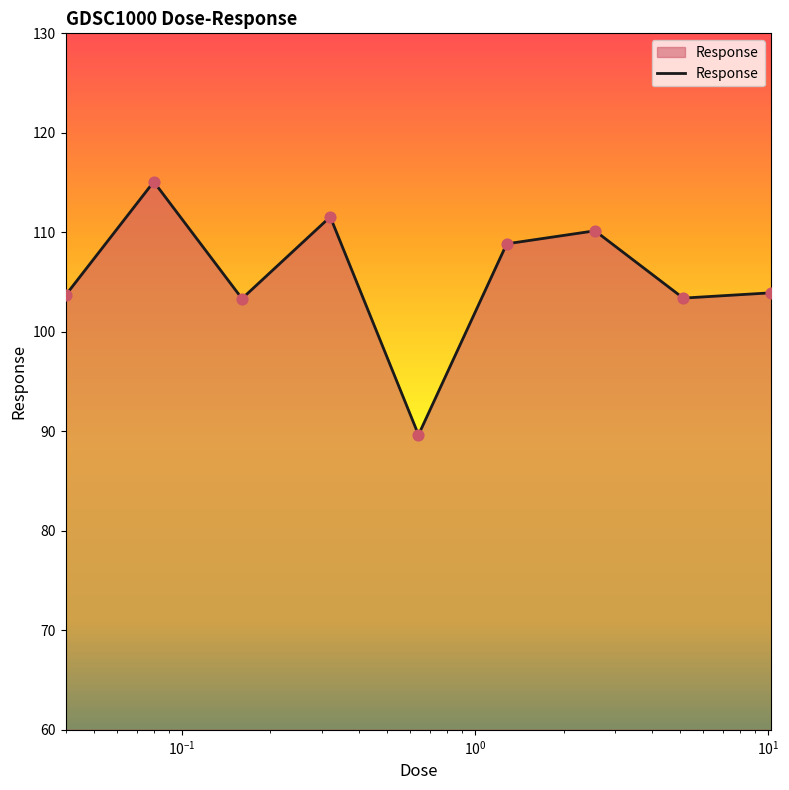

What is the greatest value displayed?

115.1